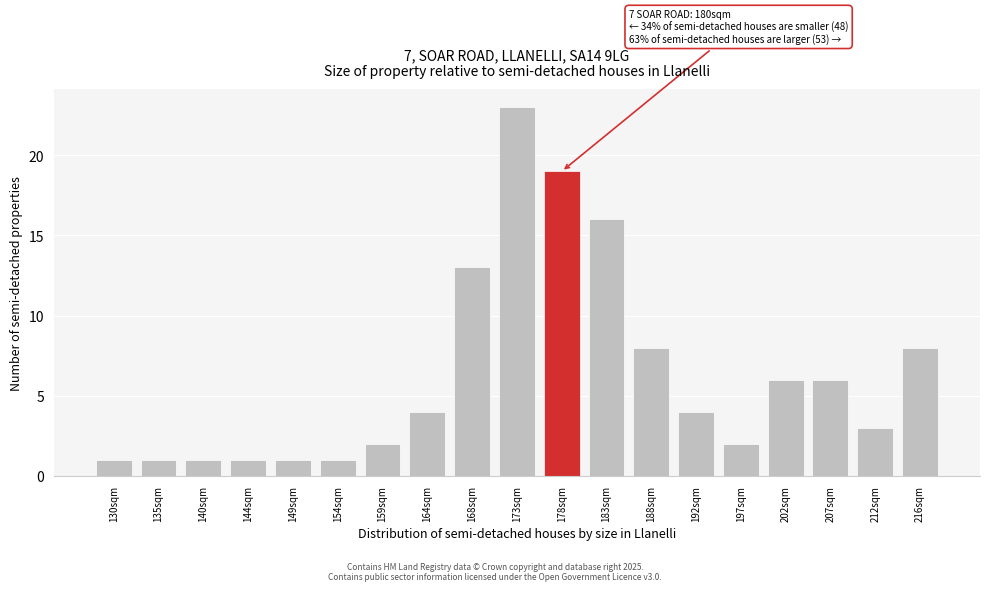

Reading left to right, what are all the values shown in this chart?

1	1	1	1	1	1	2	4	13	23	19	16	8	4	2	6	6	3	8